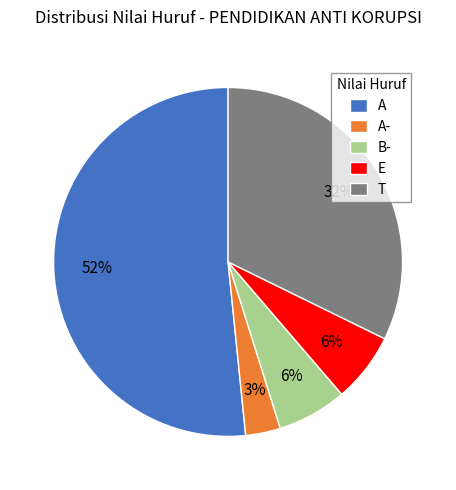

True or false: T accounts for 32% of the total.

True